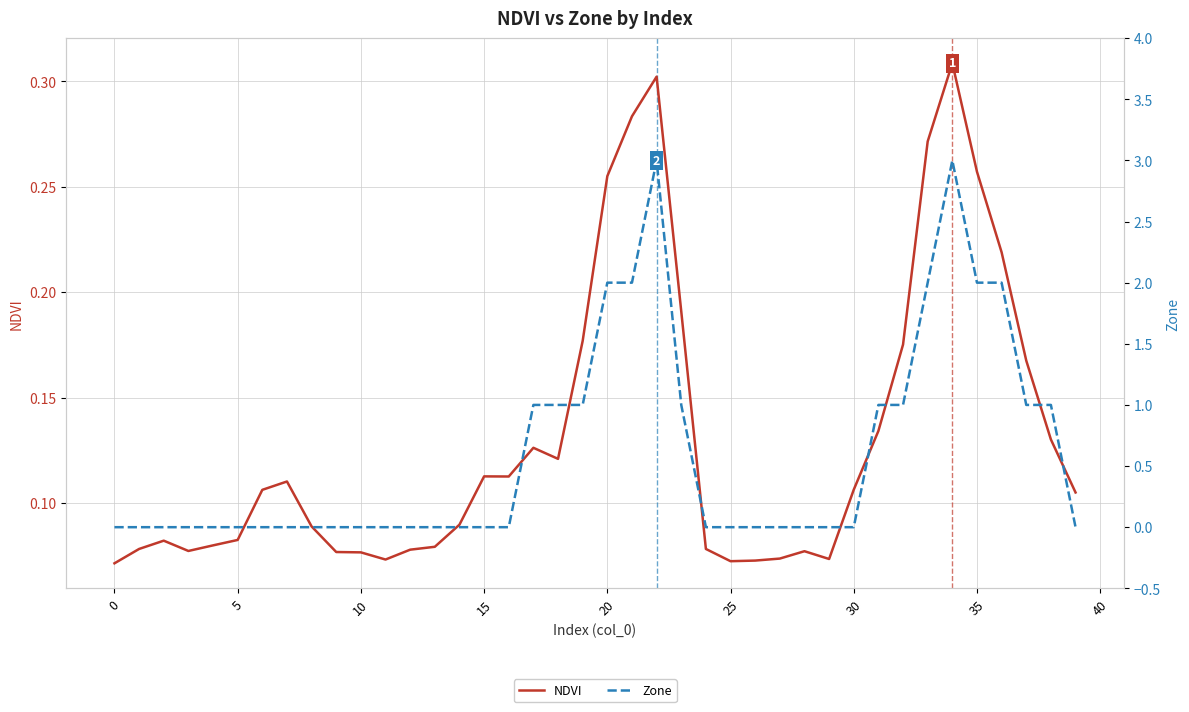

Where is the first local maximum for Zone?

22